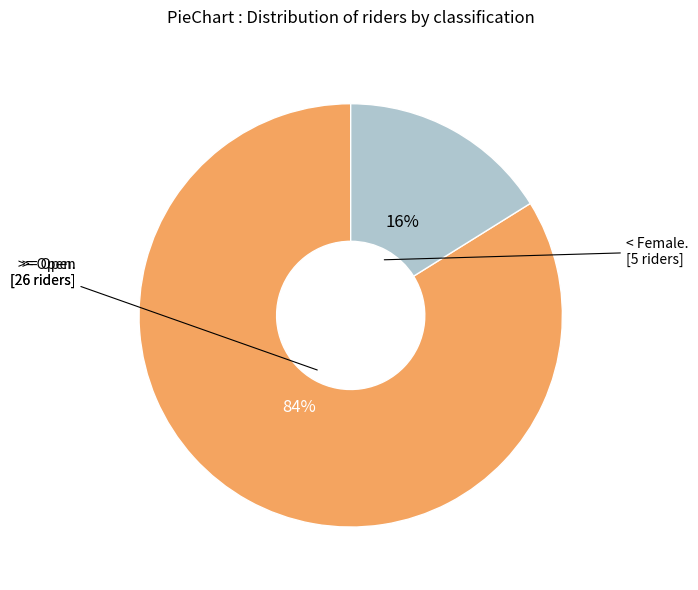

Is there any slice that represents more than half of the pie?

Yes